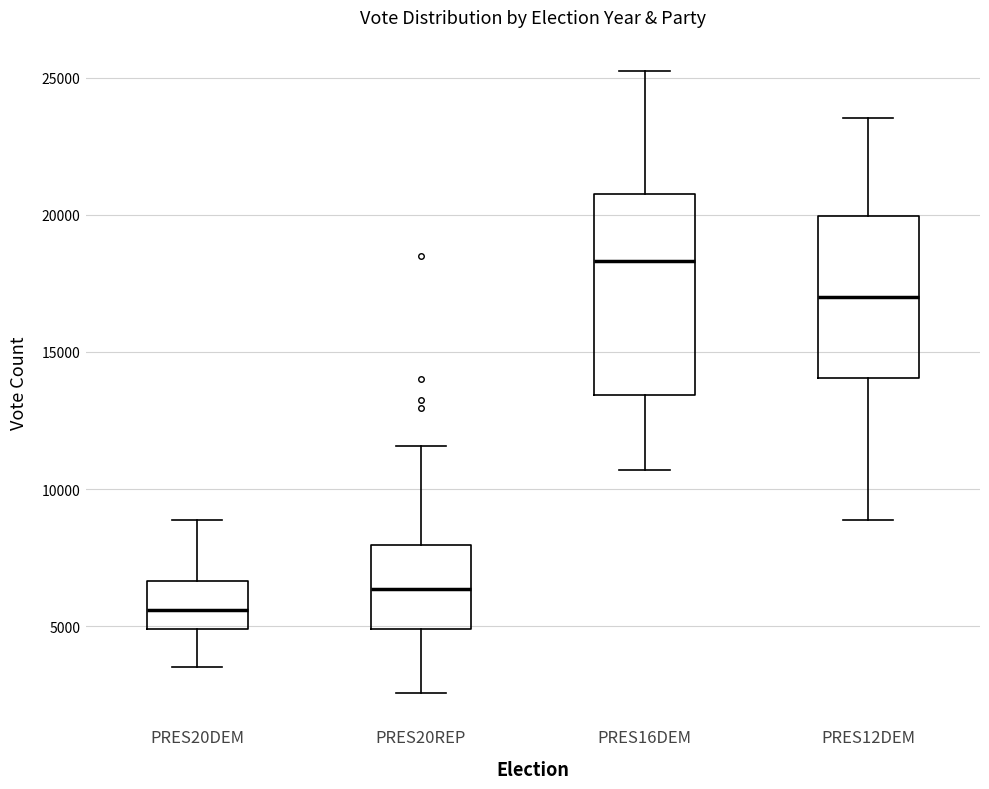

Which box's median line is the lowest?

PRES20DEM